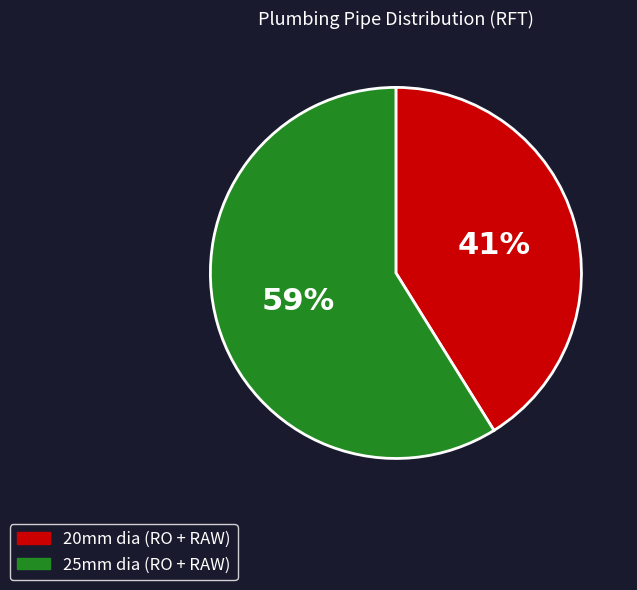

Rank the categories by value from highest to lowest.

25mm dia (RO + RAW), 20mm dia (RO + RAW)